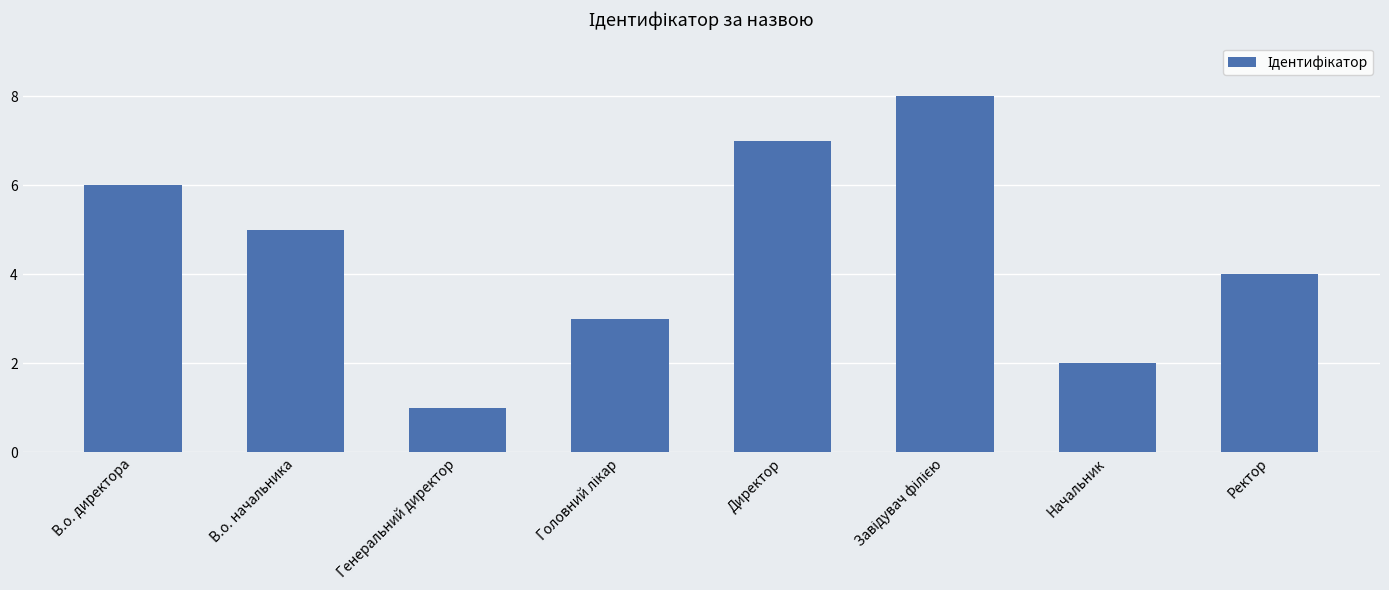

What is the label of the 4th bar from the right?

Директор